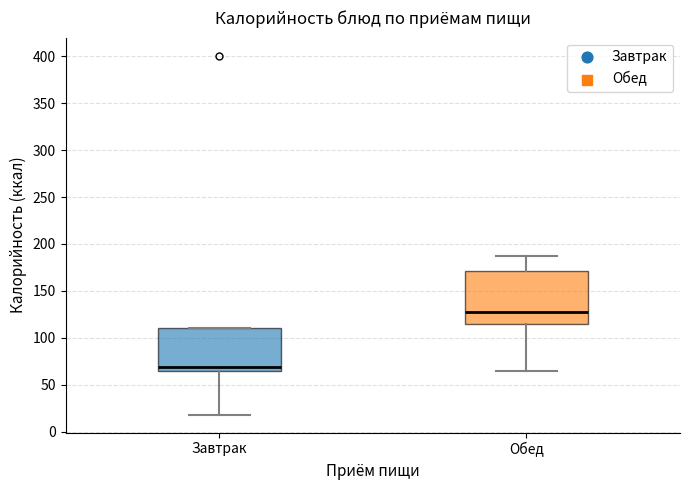

Reading left to right, read every box against the y-axis: the position of its median line, the range the box covers, and the ends of its whiskers. The values are not printed on the chart, so give them approximately, as read against the axis.

Завтрак: median 70, box 65 to 110, whiskers 20 to 110
Обед: median 130, box 115 to 170, whiskers 65 to 185